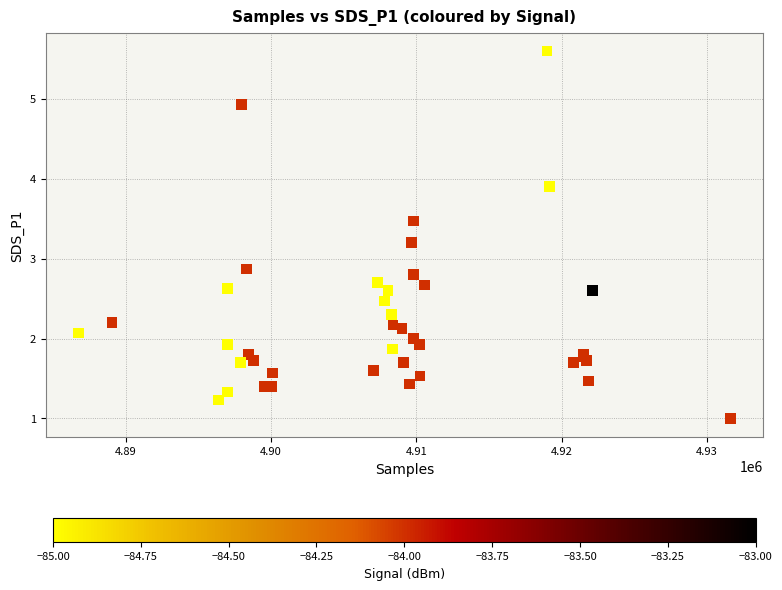

What Y value in the scatter plot is closest to 3?

2.9